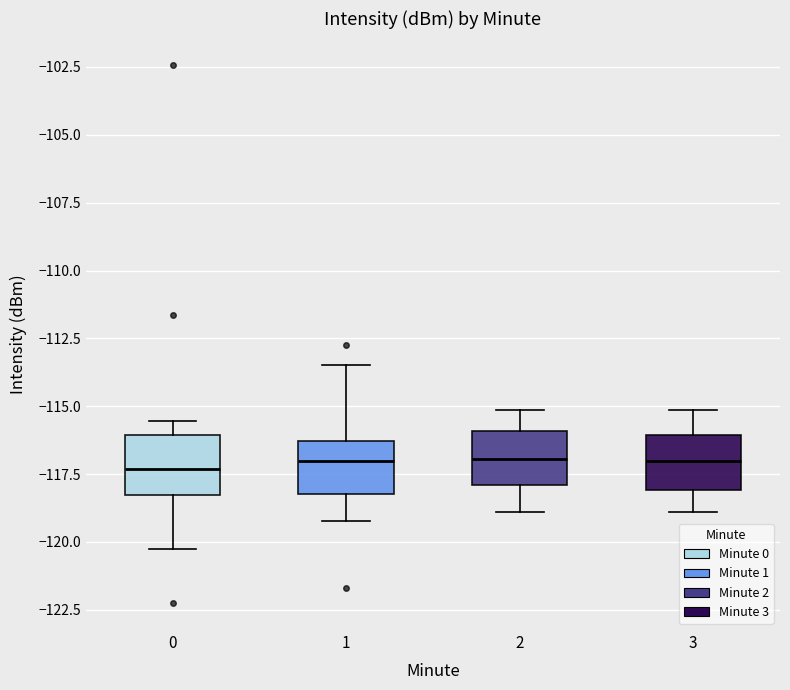

Where does the lower whisker of the box at x = 2 end on the y-axis? The values are not printed on the chart, so give them approximately, as read against the axis.

-119.0